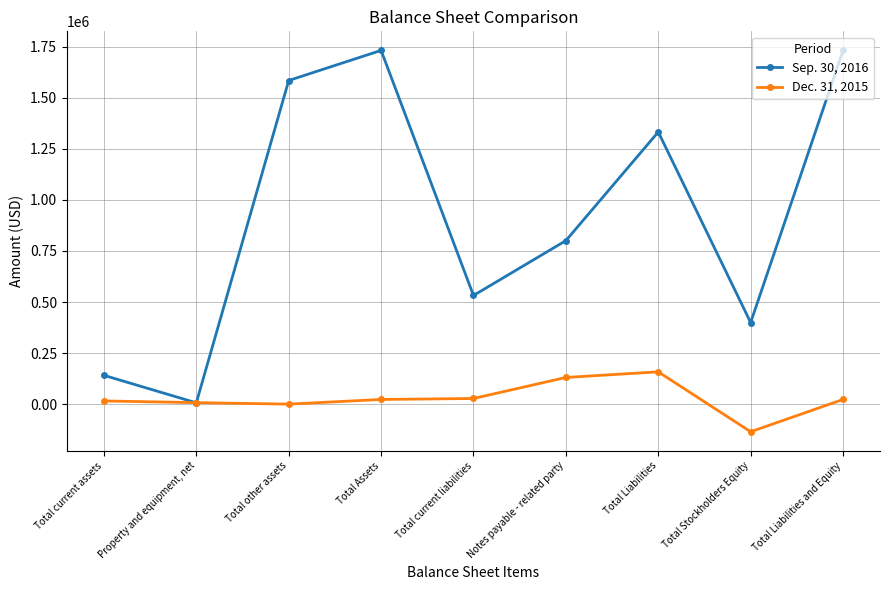

At which category does Sep. 30, 2016 reach its first local valley?

Property and equipment, net